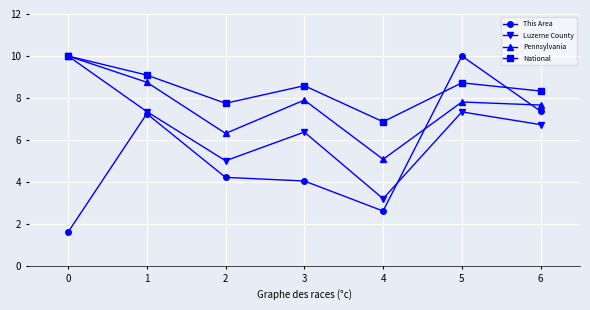

Which series ends up on top after the final intersection of This Area and Pennsylvania?

Pennsylvania